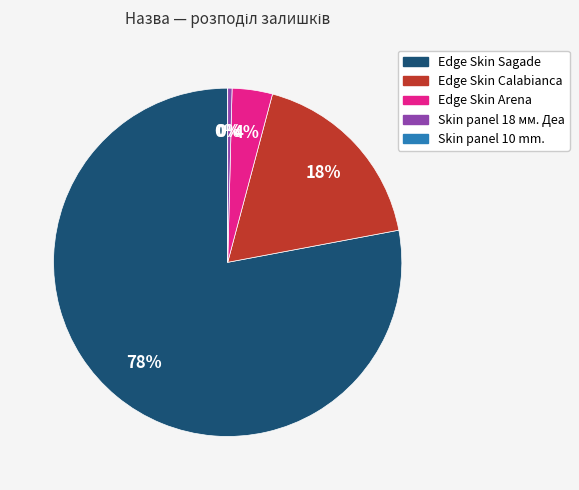

To the nearest percent, what is the difference between the largest and smallest slice percentages?

78%